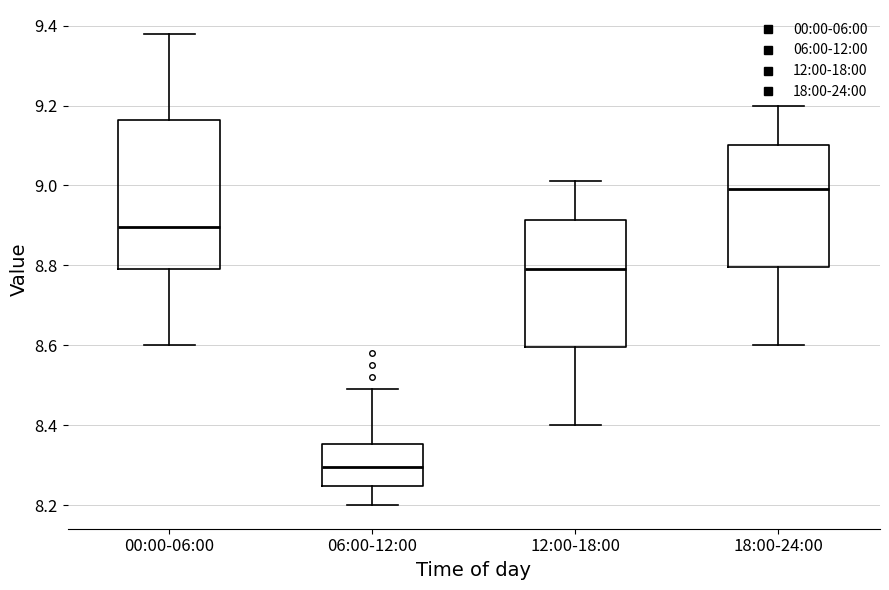

Which box has the lowest median line?

06:00-12:00